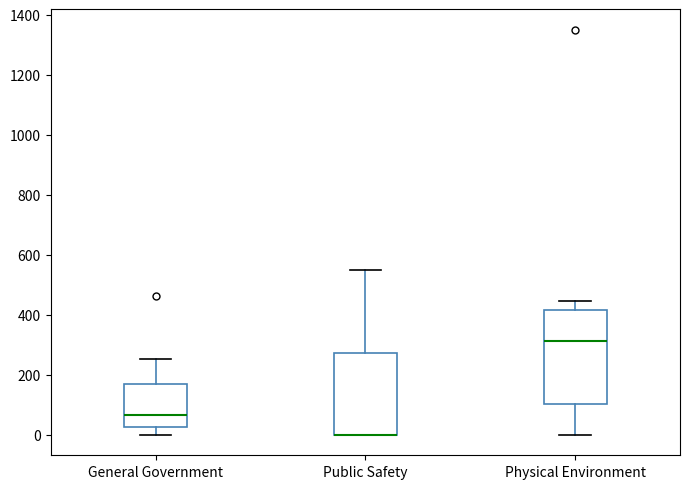

Which box is the tallest, from its lower edge to its upper edge?

Physical Environment